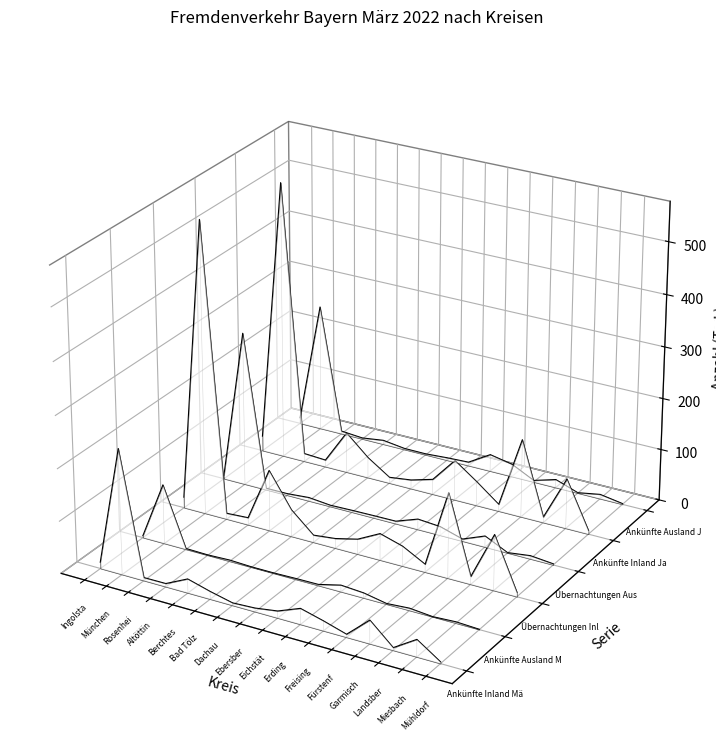

How many interior local valleys does the Übernachtungen Ausland März series have?

2